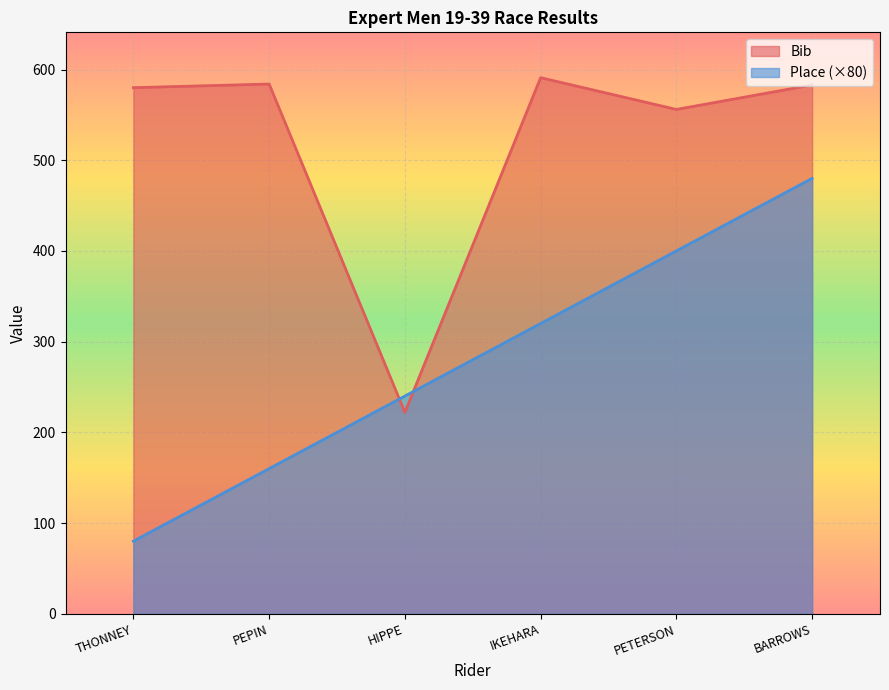

What is the maximum value for Bib?

591